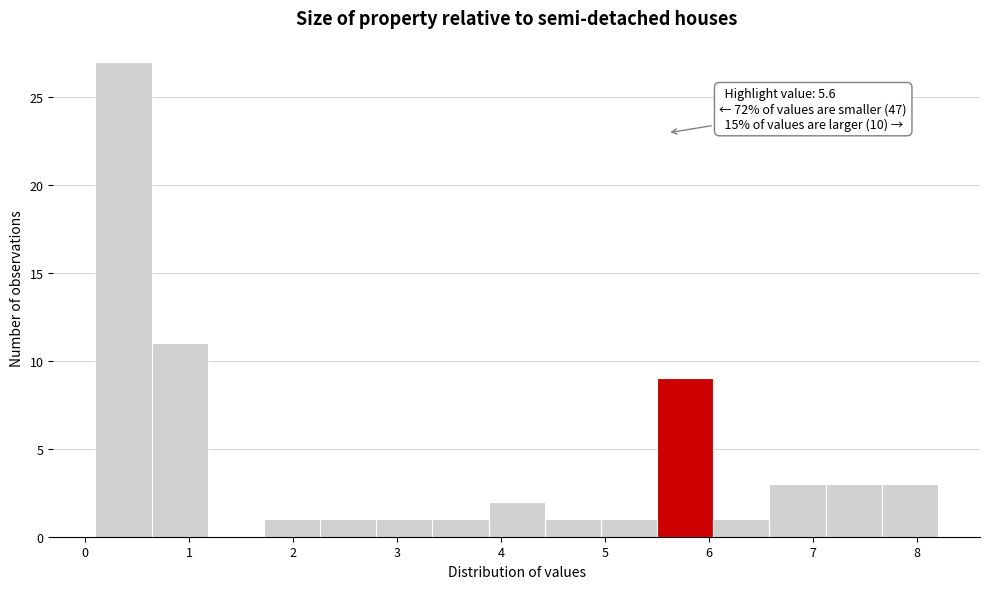

Which range on the x-axis has the tallest bar?

0.10 to 0.64